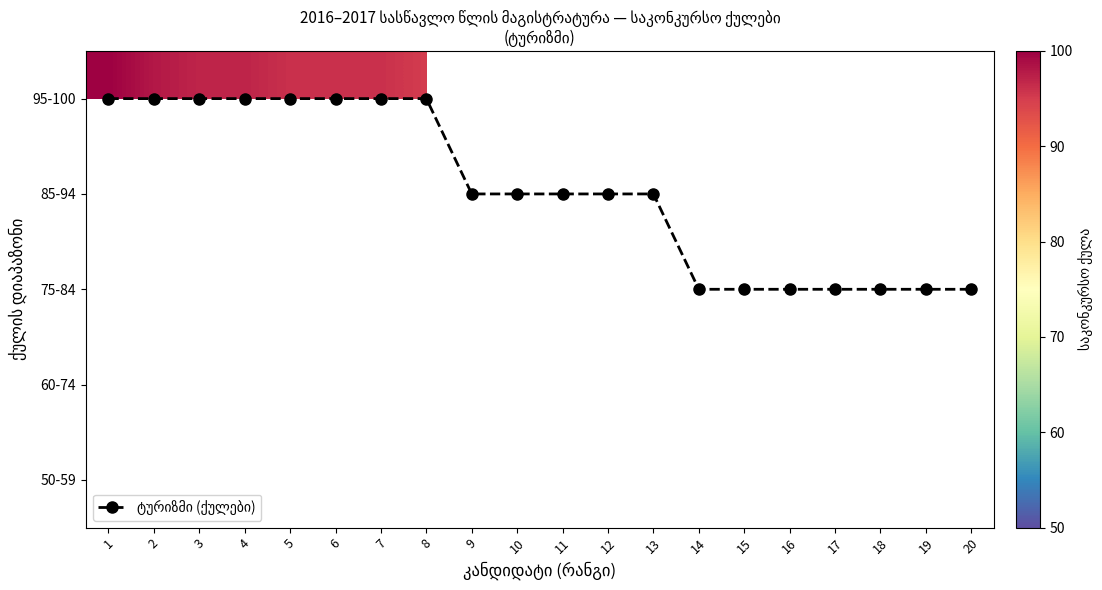

Which series has the largest total across all categories?

ტურიზმი (ქულები)